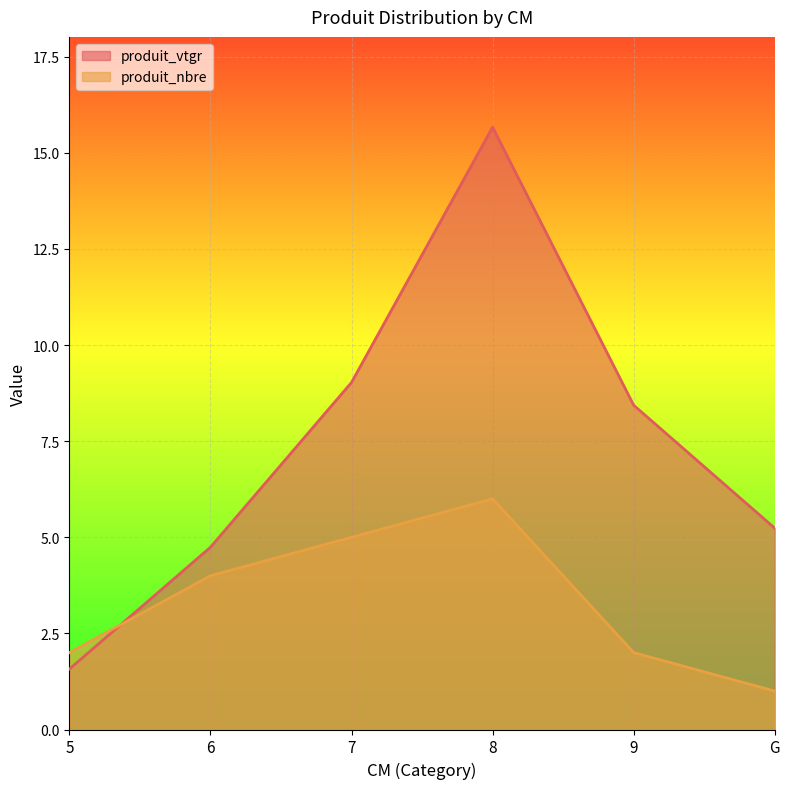

At how many categories does at least one series exceed 12?

1